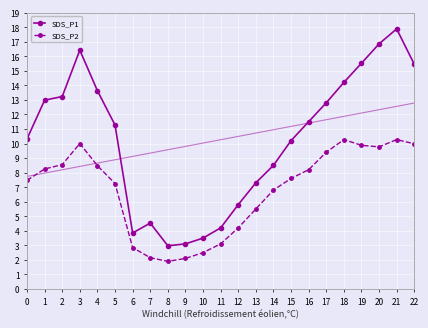

What is the average value of the SDS_P1 series?

10.3